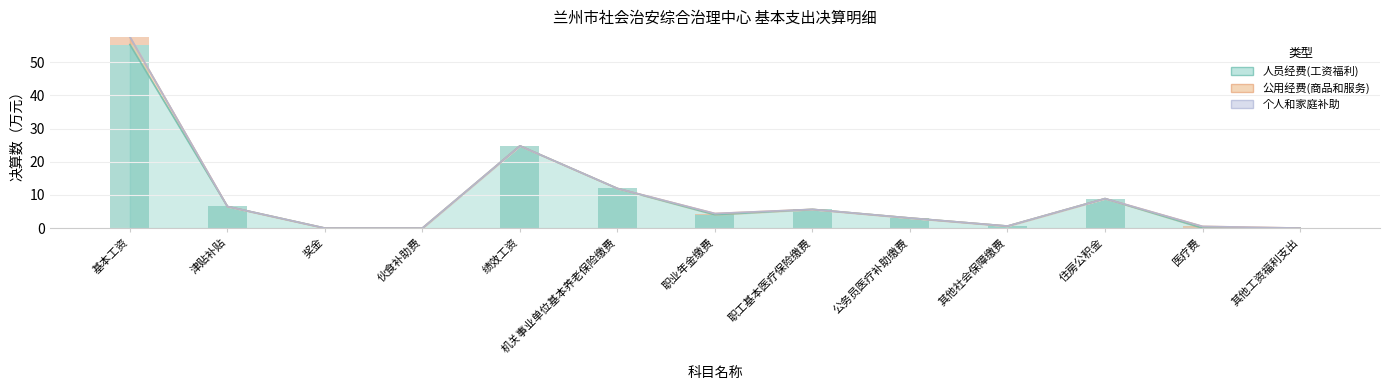

Which category has the highest value in the 人员经费(工资福利) series?

基本工资